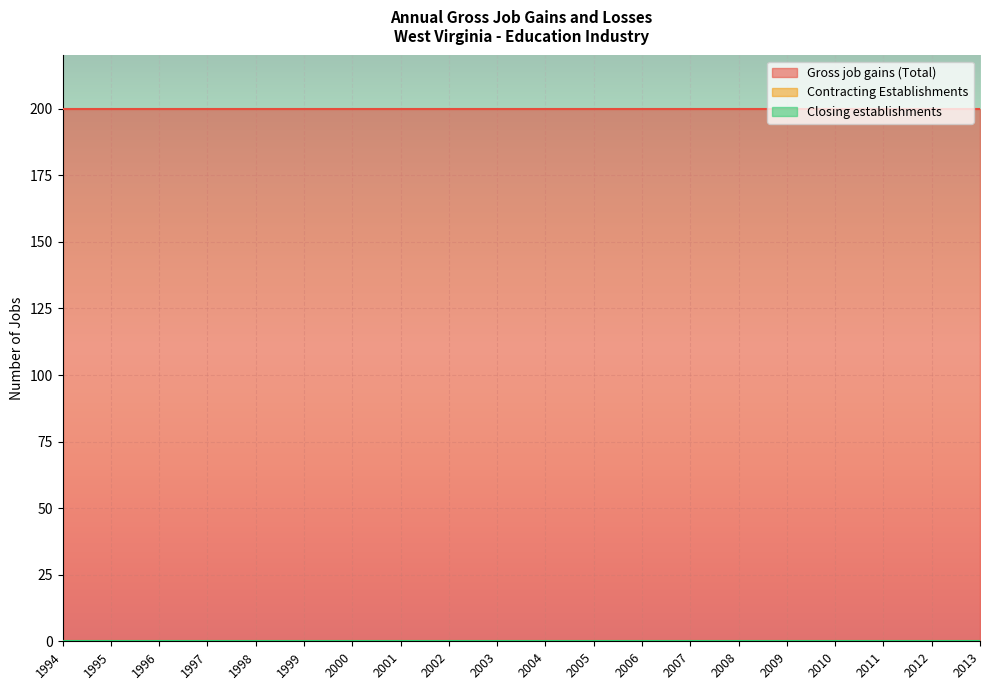

What is the maximum value for Gross job gains (Total)?

200